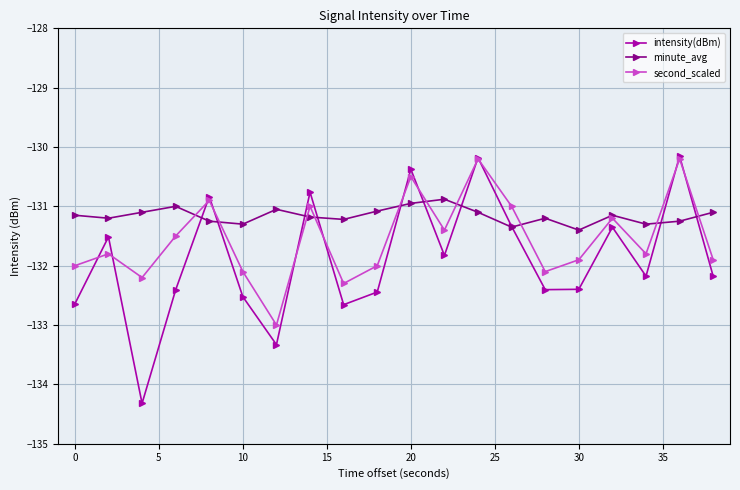

Which series has the widest spread of values?

intensity(dBm)